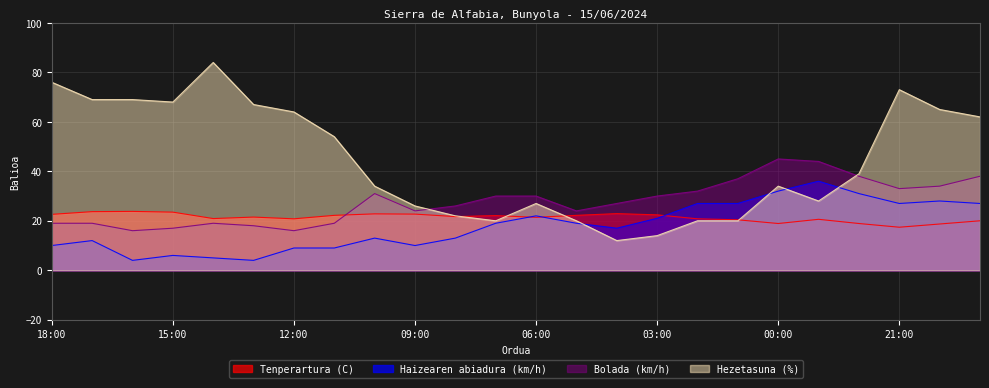

Reading left to right, what are all the values shown in this chart?

Tenperartura (C): 22.6	23.7	23.8	23.5	20.9	21.5	20.8	22.2	22.8	22.7	21.7	22.1	21.4	22.2	22.9	22.4	20.8	20.4	18.9	20.6	18.9	17.4	18.7	20.0
Haizearen abiadura (km/h): 10.0	12.0	4.0	6.0	5.0	4.0	9.0	9.0	13.0	10.0	13.0	19.0	22.0	19.0	17.0	21.0	27.0	27.0	32.0	36.0	31.0	27.0	28.0	27.0
Bolada (km/h): 19.0	19.0	16.0	17.0	19.0	18.0	16.0	19.0	31.0	24.0	26.0	30.0	30.0	24.0	27.0	30.0	32.0	37.0	45.0	44.0	38.0	33.0	34.0	38.0
Hezetasuna (%): 76.0	69.0	69.0	68.0	84.0	67.0	64.0	54.0	34.0	26.0	22.0	20.0	27.0	20.0	12.0	14.0	20.0	20.0	34.0	28.0	39.0	73.0	65.0	62.0